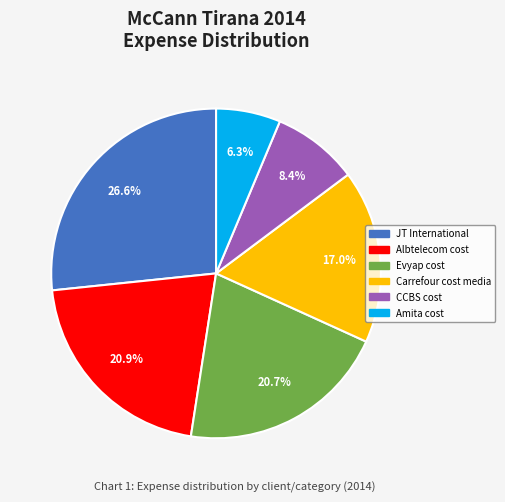

To the nearest percent, what percentage of the pie is Evyap cost?

21%